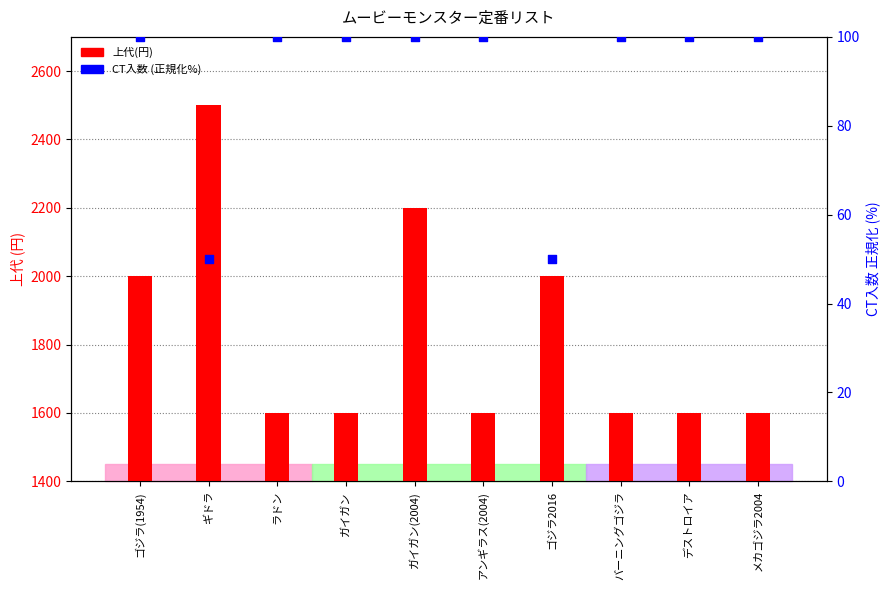

Which series has the largest total across all categories?

上代(円)